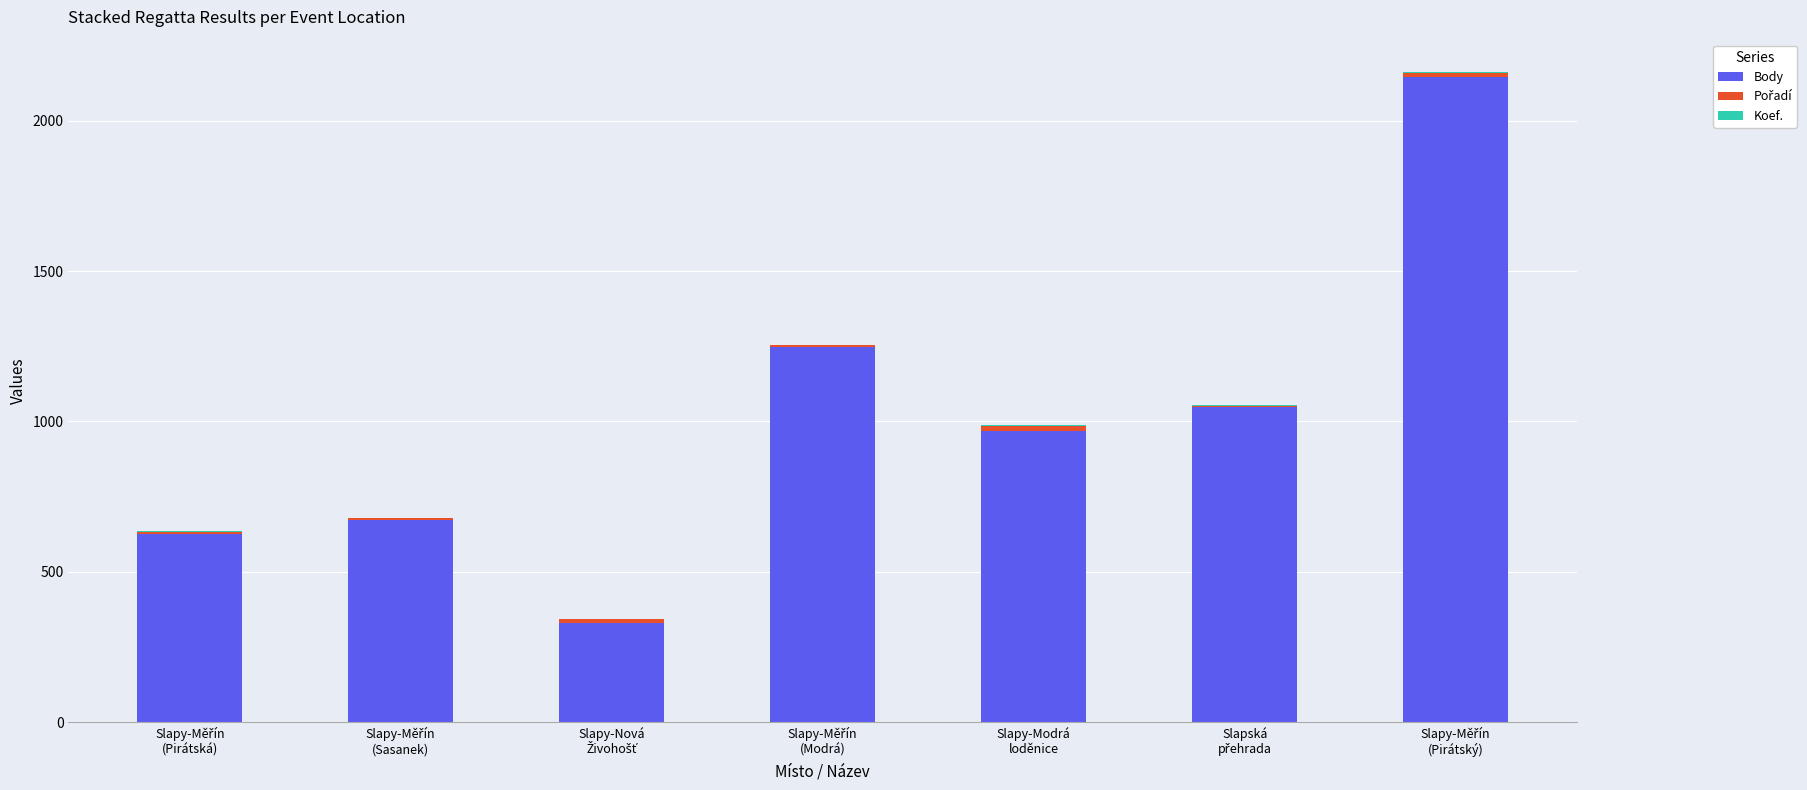

What is the maximum value for Body?

2147